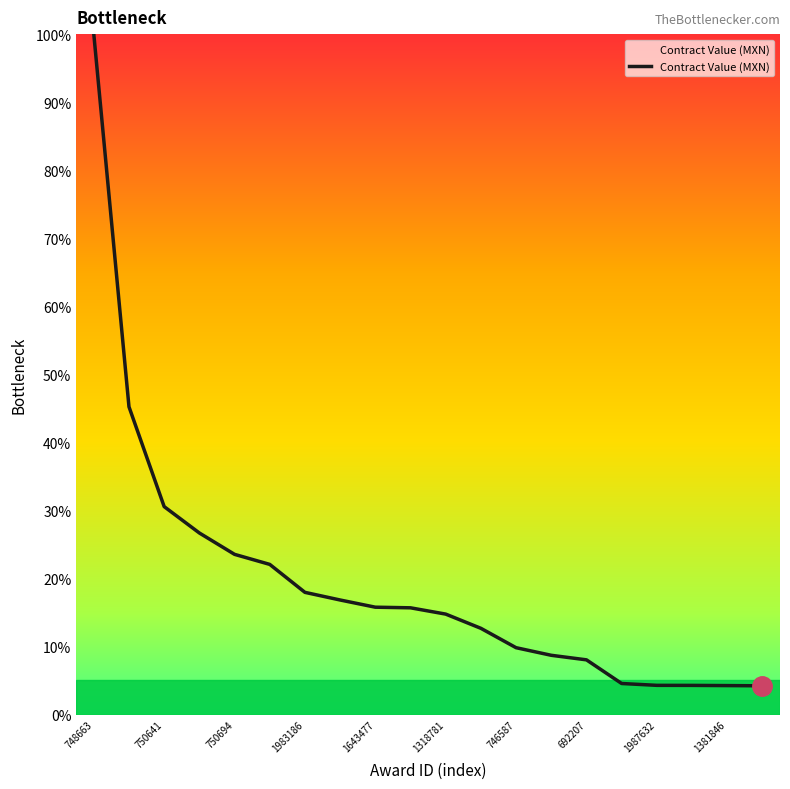

Reading left to right, list all the values displayed in this chart.

1.0	0.5	0.3	0.3	0.2	0.2	0.2	0.2	0.2	0.2	0.1	0.1	0.1	0.1	0.1	0.0	0.0	0.0	0.0	0.0